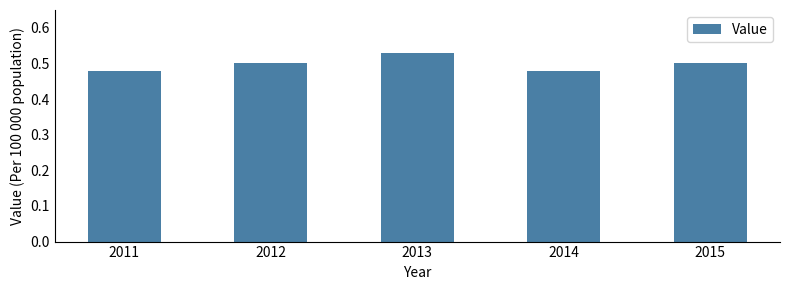

What is the sum of all values?

2.5